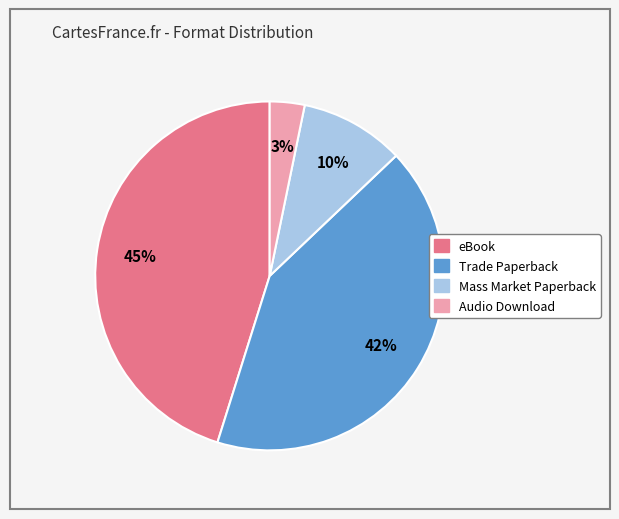

To the nearest percent, what is the difference between the Audio Download and Trade Paperback slice percentages?

39%